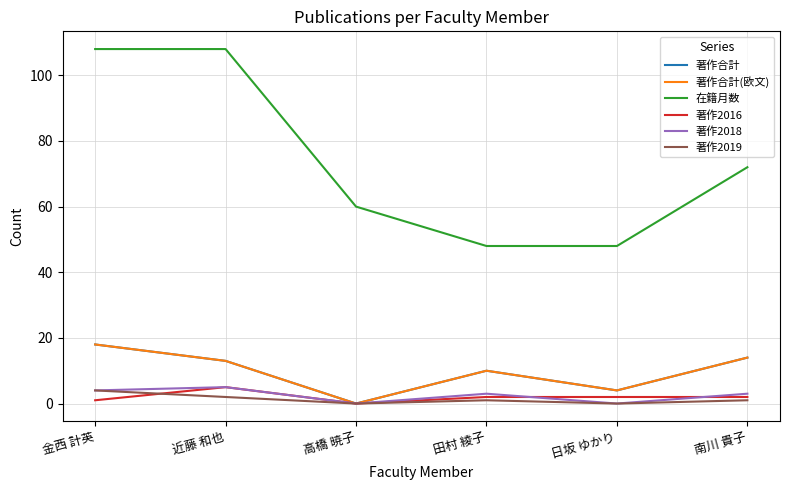

True or false: 著作2018 and 著作合計 cross at least once.

False